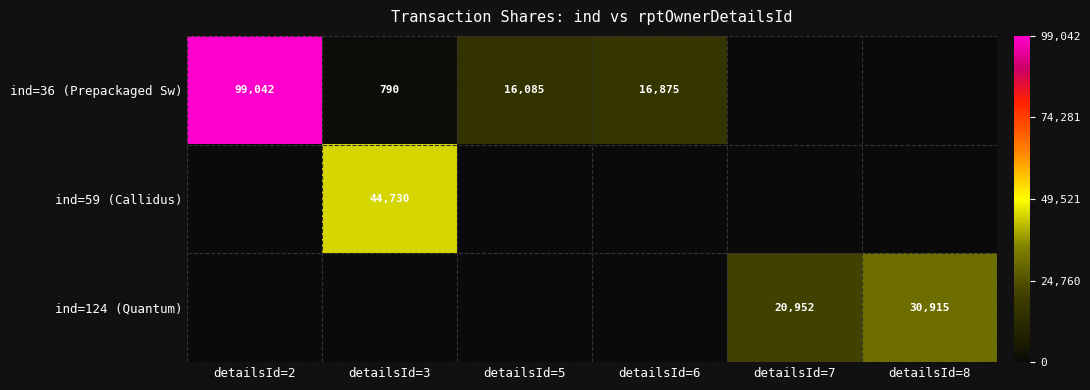

Count the number of data series in this chart.

3